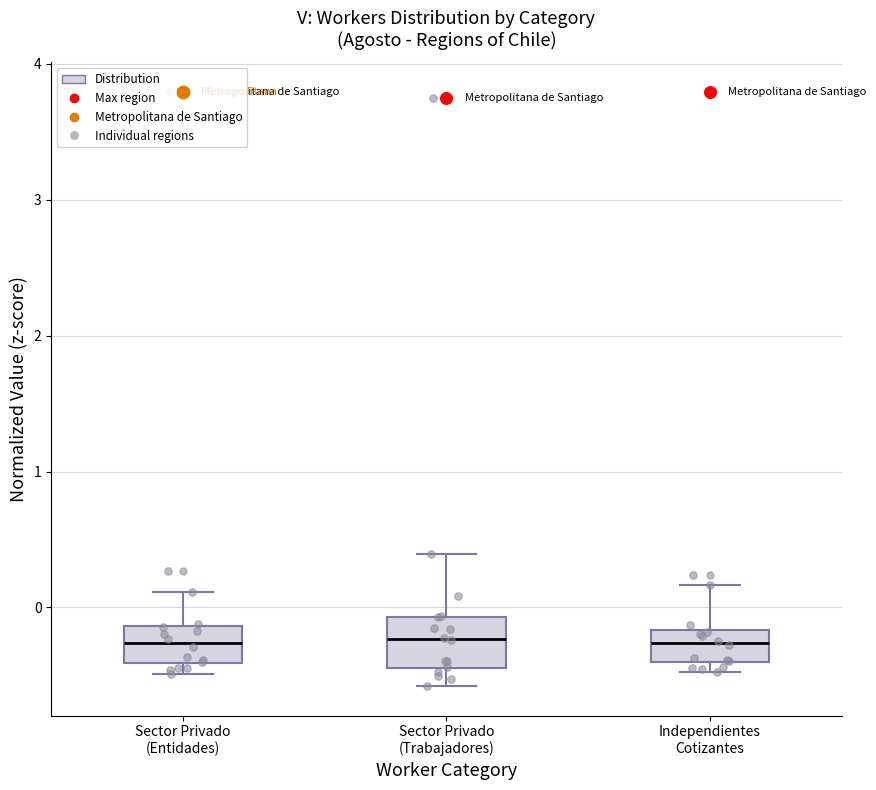

Where does the median line of the box for Independientes Cotizantes sit on the y-axis? The values are not printed on the chart, so give them approximately, as read against the axis.

-0.3